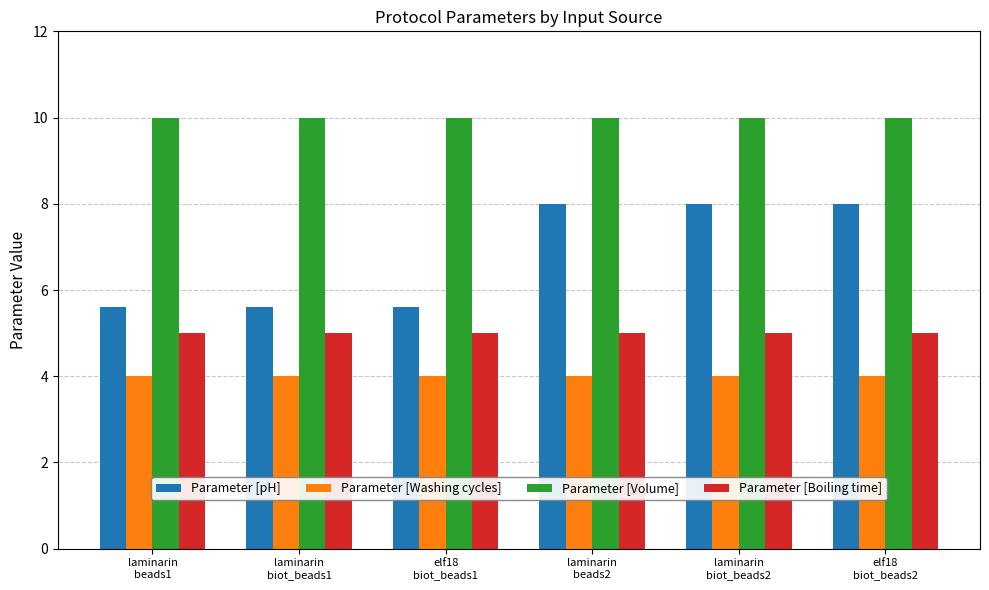

The Parameter [Volume] series shows 10.0 at laminarin
biot_beads2. True or false?

True